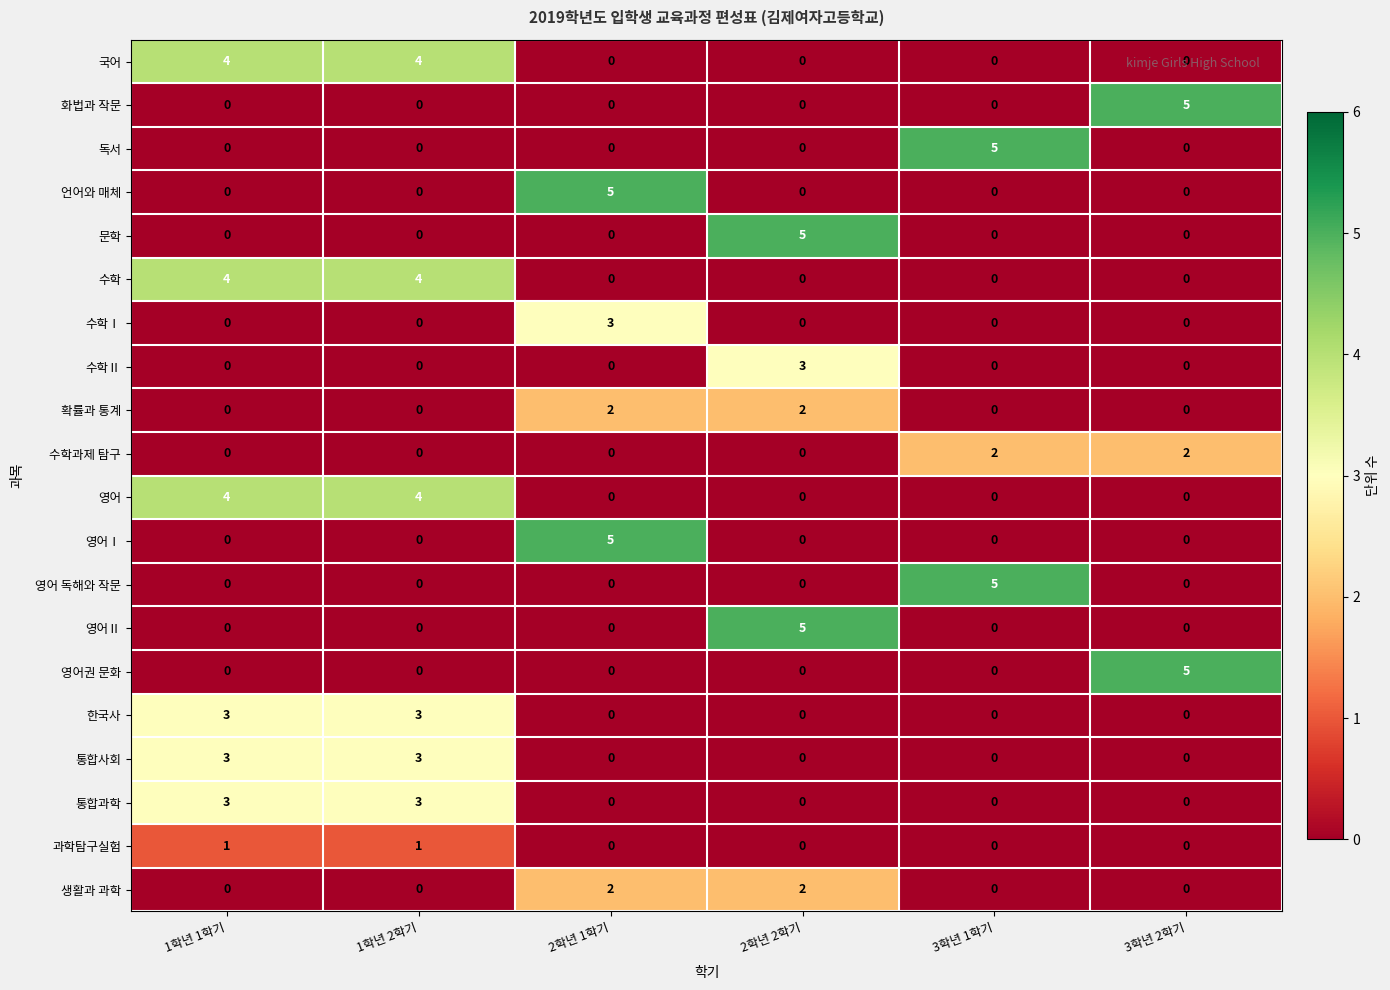

Count the 영어 values in the range 0 to 4.

6